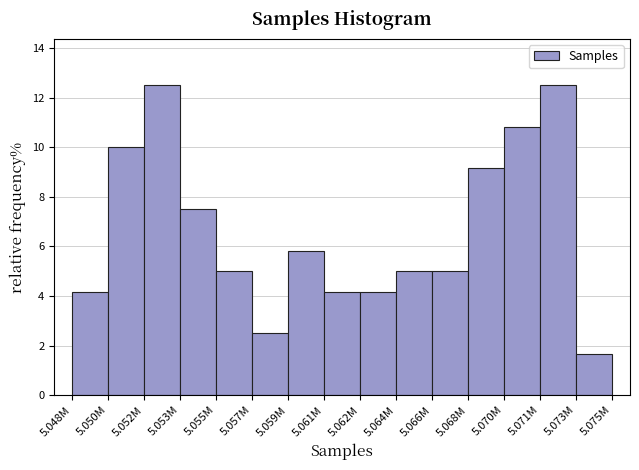

Reading right to left, what are all the values shown in this chart?

1.7	12.5	10.8	9.2	5.0	5.0	4.2	4.2	5.8	2.5	5.0	7.5	12.5	10.0	4.2